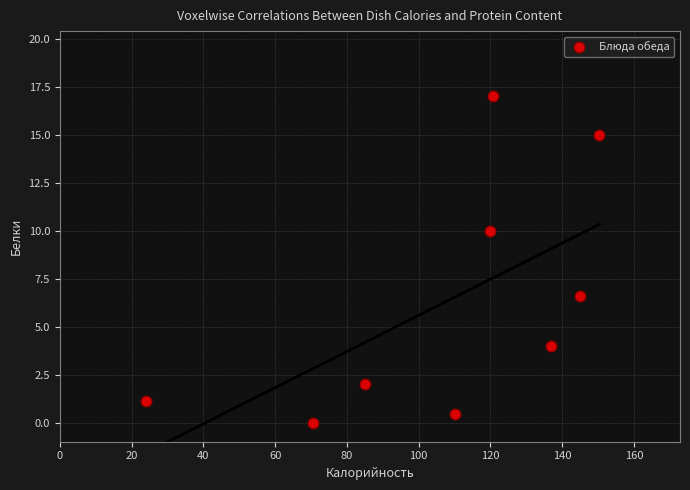

What is the average X value?

106.9